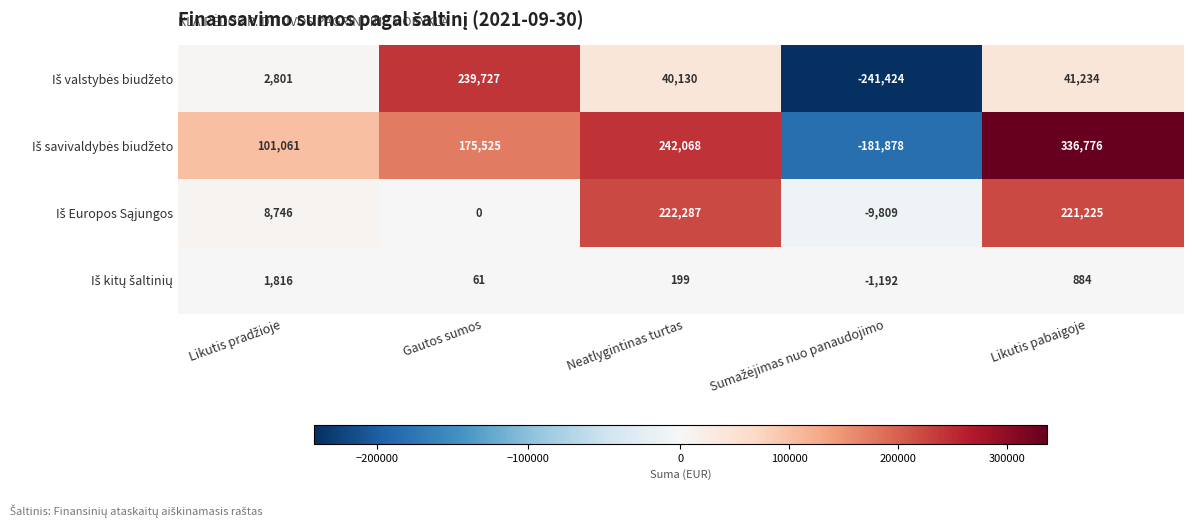

What is the greatest value displayed?

336776